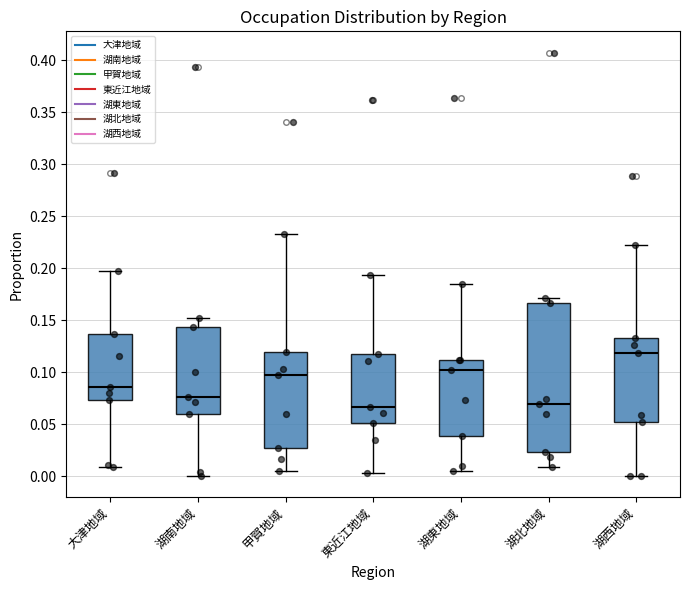

Reading left to right, read every box against the y-axis: the position of its median line, the range the box covers, and the ends of its whiskers. The values are not printed on the chart, so give them approximately, as read against the axis.

大津地域: median 0.085, box 0.075 to 0.135, whiskers 0.010 to 0.195
湖南地域: median 0.075, box 0.060 to 0.145, whiskers 0.000 to 0.150
甲賀地域: median 0.095, box 0.025 to 0.120, whiskers 0.005 to 0.230
東近江地域: median 0.065, box 0.050 to 0.115, whiskers 0.005 to 0.195
湖東地域: median 0.100, box 0.040 to 0.110, whiskers 0.005 to 0.185
湖北地域: median 0.070, box 0.025 to 0.165, whiskers 0.010 to 0.170
湖西地域: median 0.120, box 0.050 to 0.135, whiskers 0.000 to 0.220